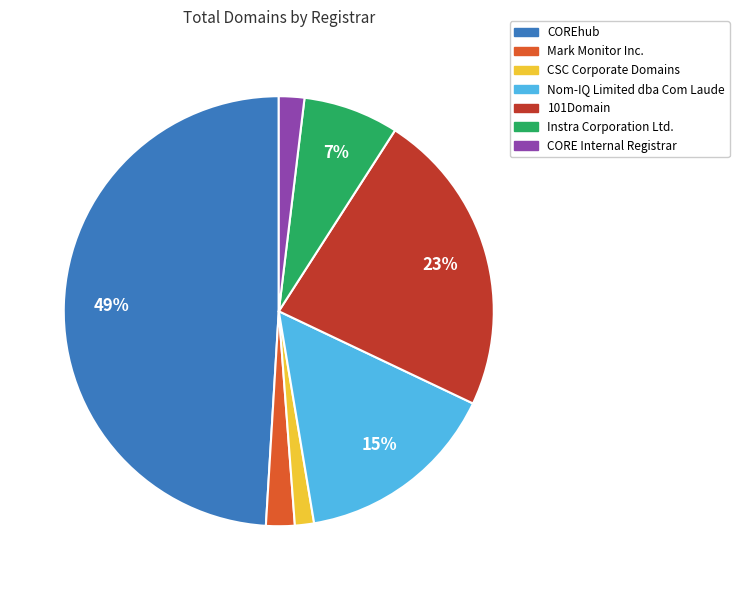

Is there a majority slice in this chart?

No